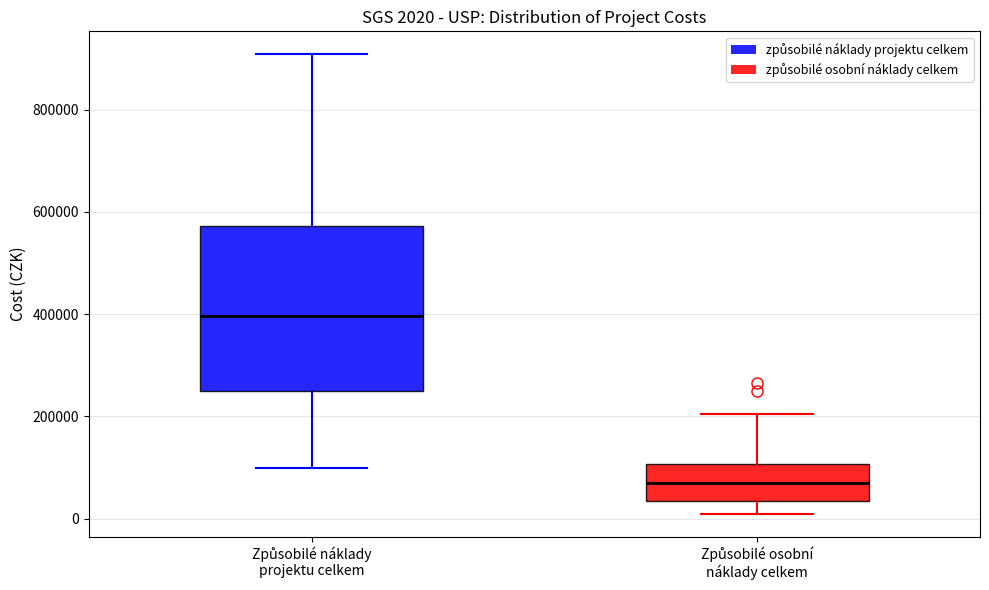

Which box has the lowest median line?

Způsobilé osobní náklady celkem